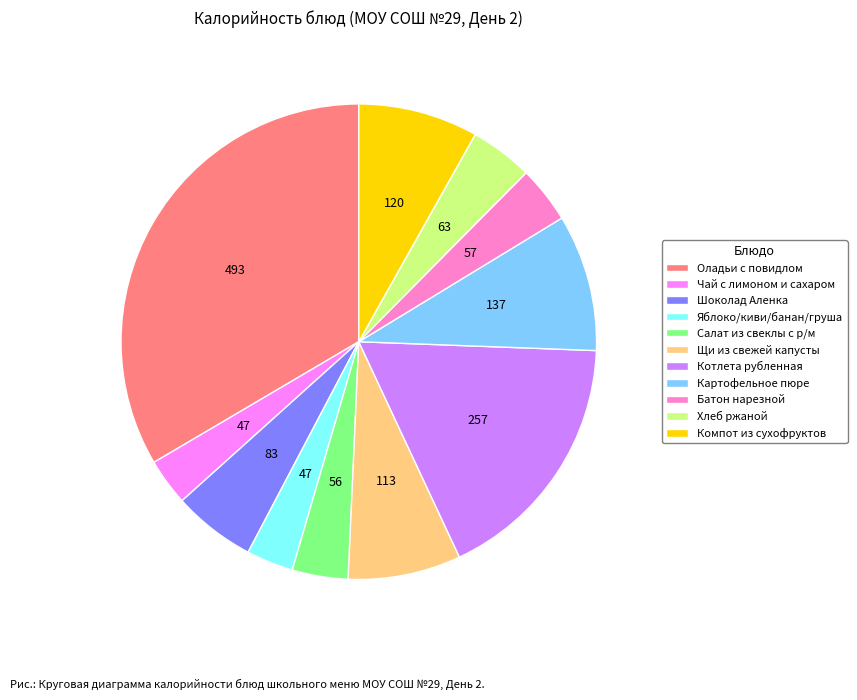

What is the ratio of the value at Картофельное пюре to the value at Яблоко/киви/банан/груша?

2.9